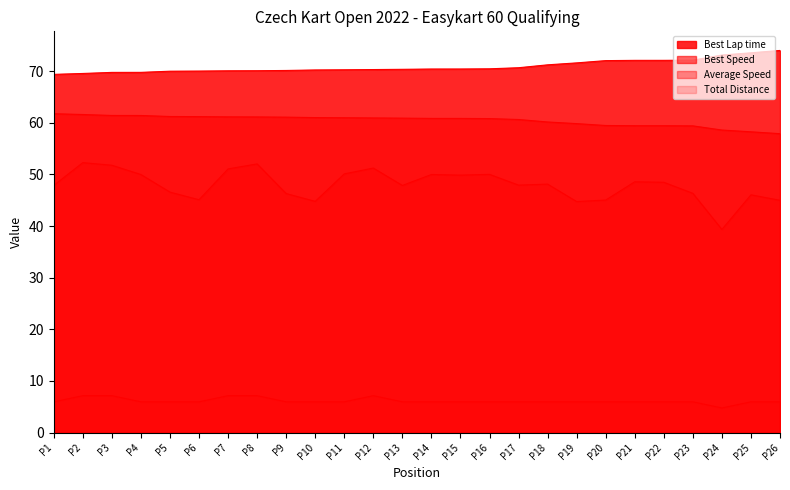

How many lines are shown in the chart?

4